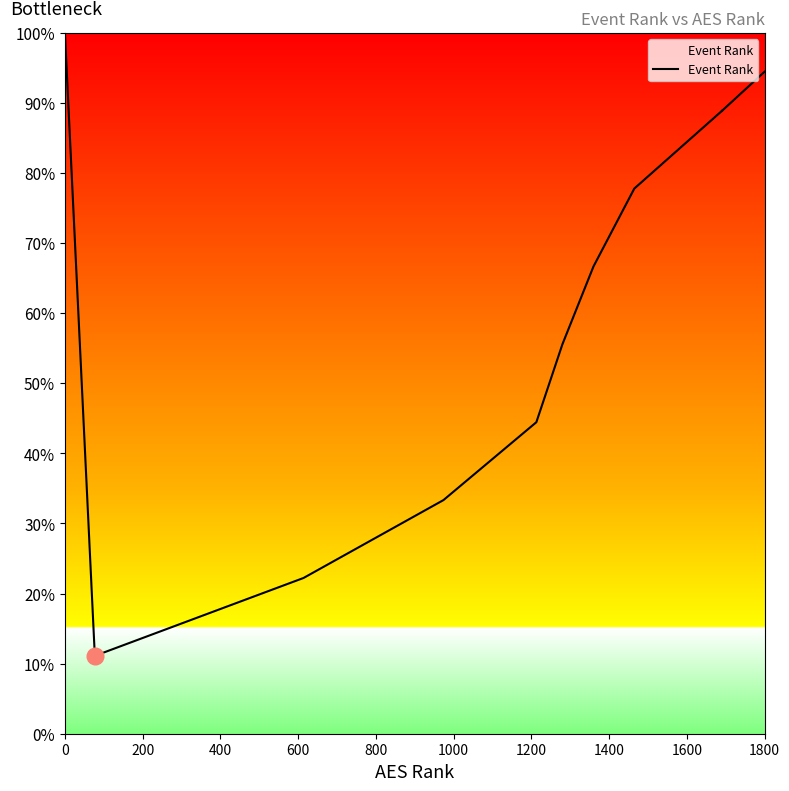

Between 600 and 1200, which is larger?

1200